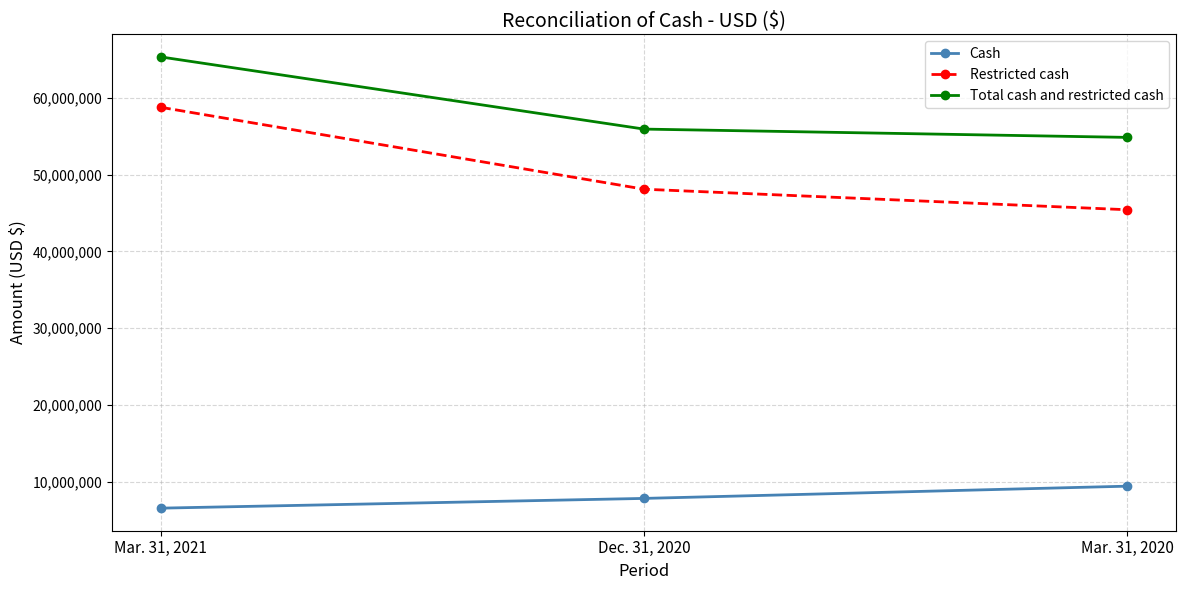

What is the difference between the highest and lowest values at Mar. 31, 2020?

45424829